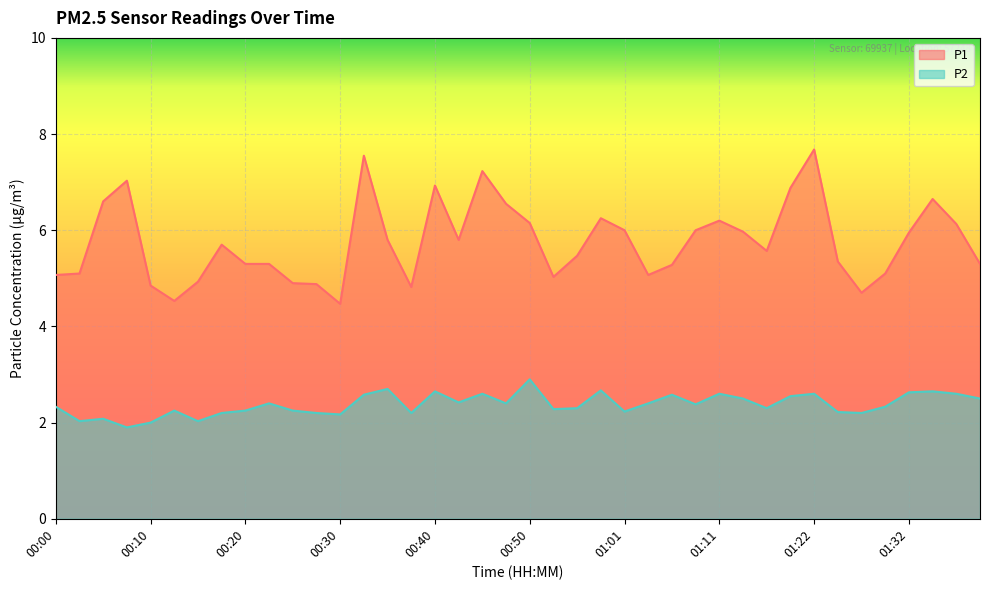

At 00:05, list the series in order from largest to smallest.

P1, P2